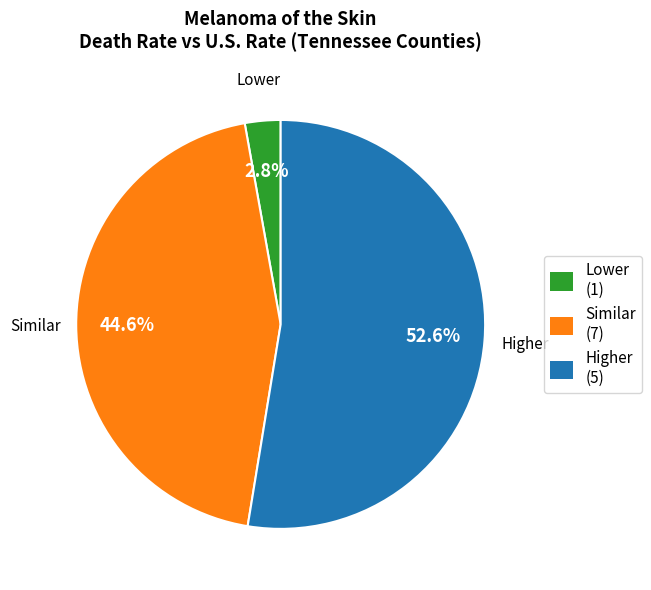

Does any single category account for the majority?

Yes